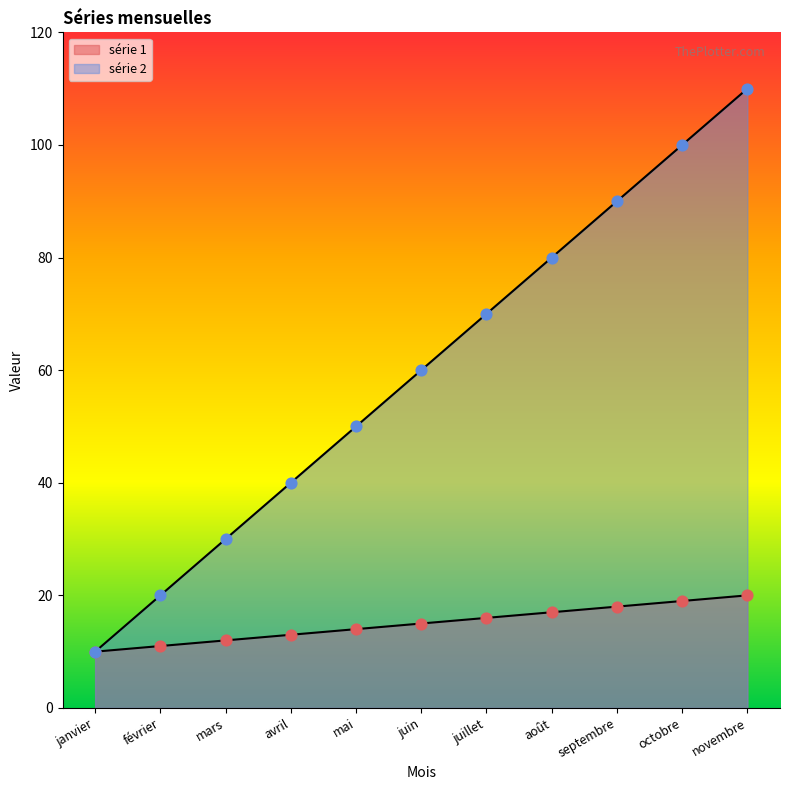

Is the value of série 1 at juin greater than the value of série 2 at juin?

No